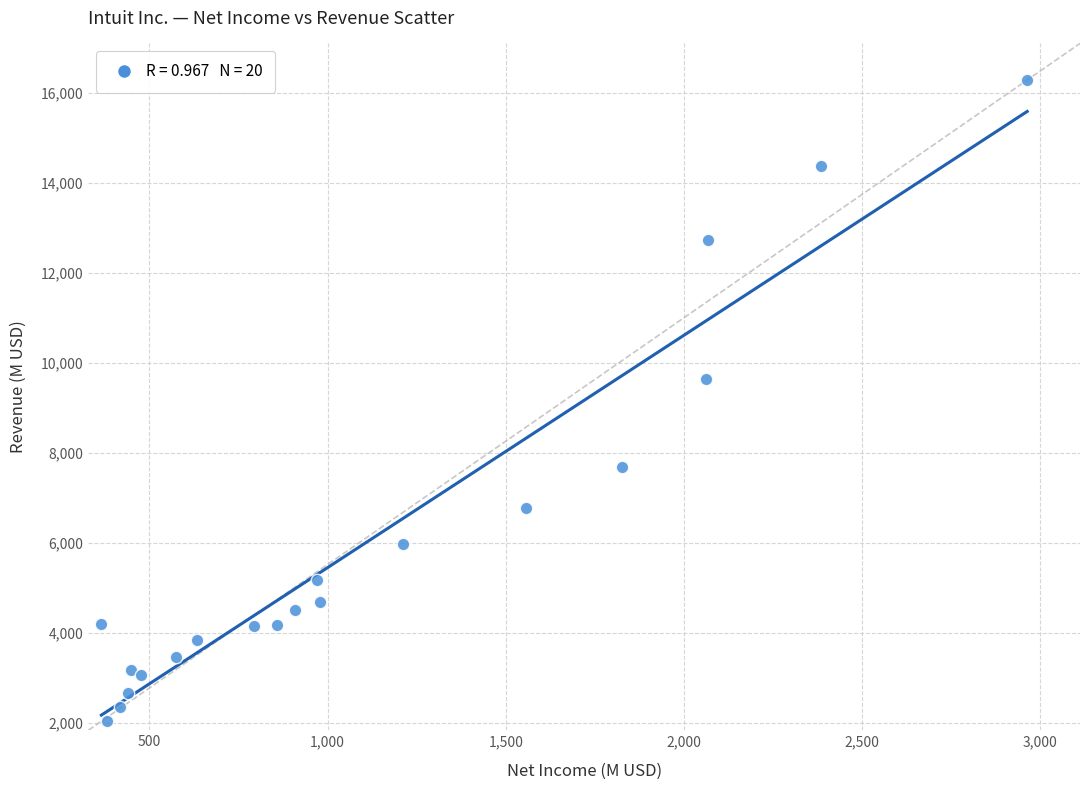

What Y value in the scatter plot is closest to 9161?

9633